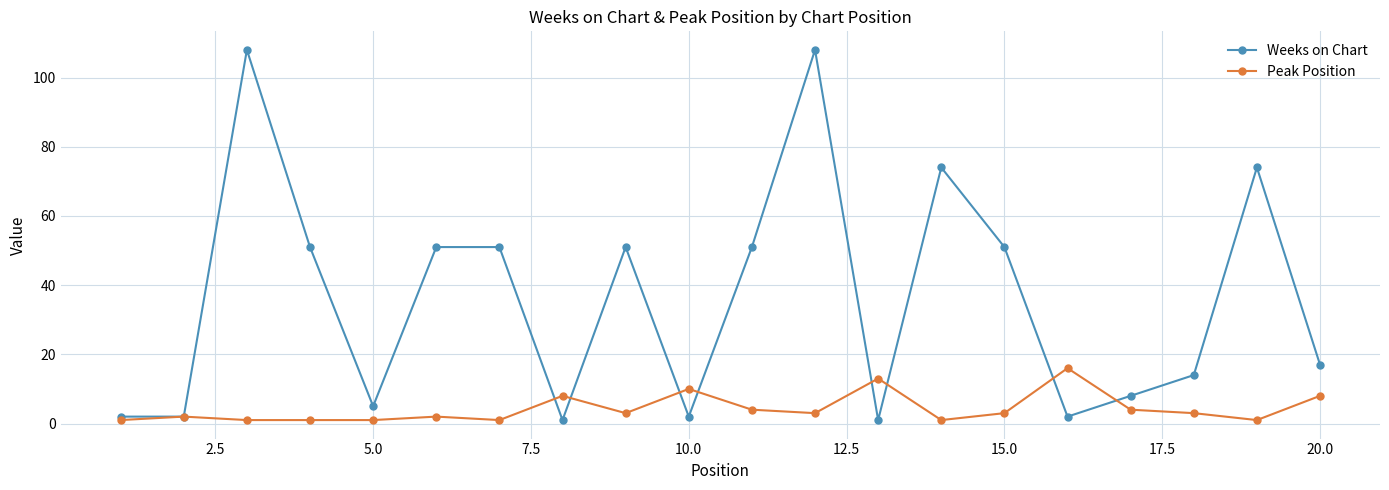

Which series has the largest total across all categories?

Weeks on Chart